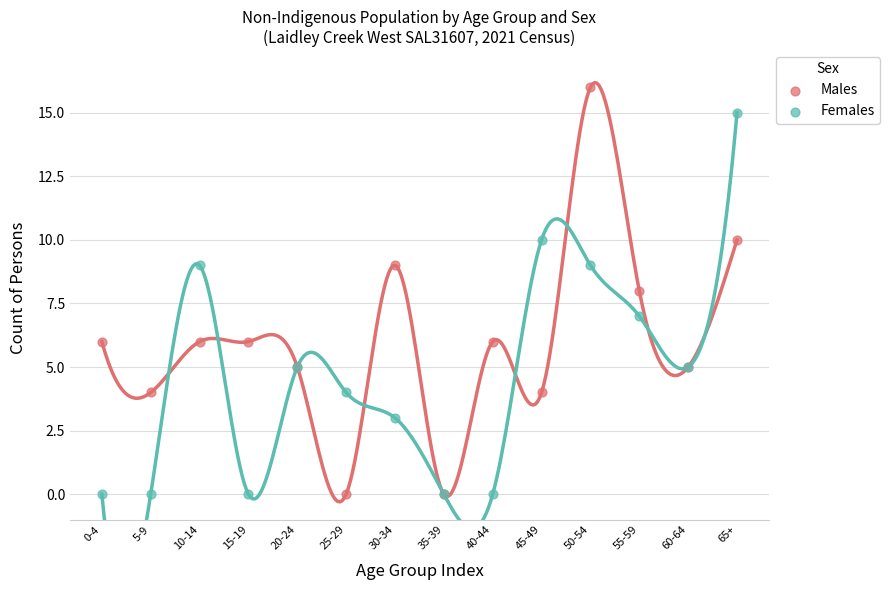

Which series reaches the maximum Y coordinate?

Males